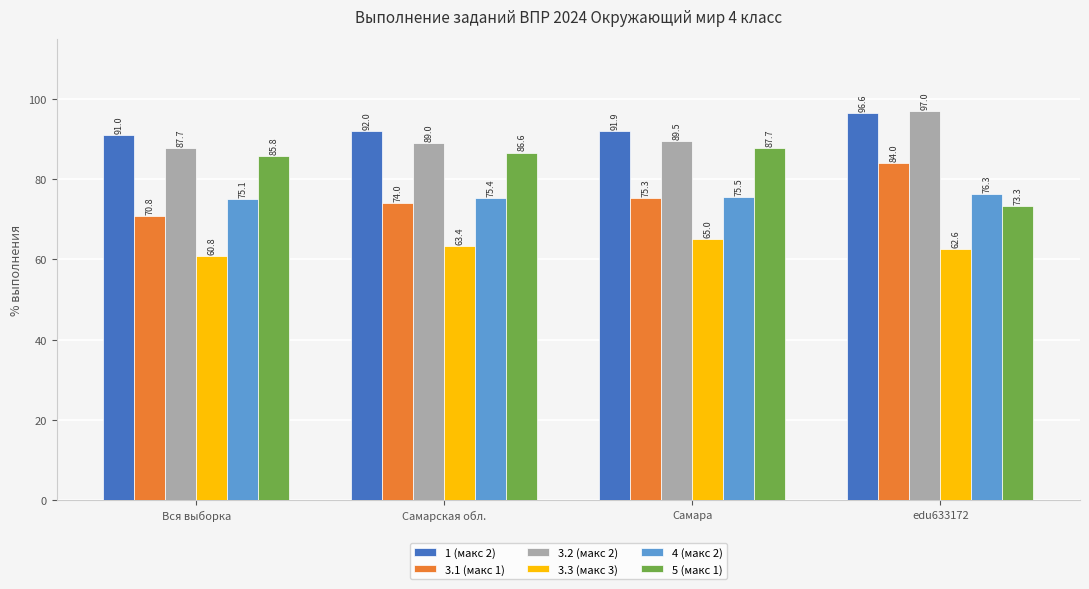

Reading left to right, transcribe all the data shown in this chart.

1 (макс 2): 91.0	92.0	91.9	96.6
3.1 (макс 1): 70.8	74.0	75.3	84.0
3.2 (макс 2): 87.7	89.0	89.5	97.0
3.3 (макс 3): 60.8	63.4	65.0	62.6
4 (макс 2): 75.1	75.4	75.5	76.3
5 (макс 1): 85.8	86.6	87.7	73.3